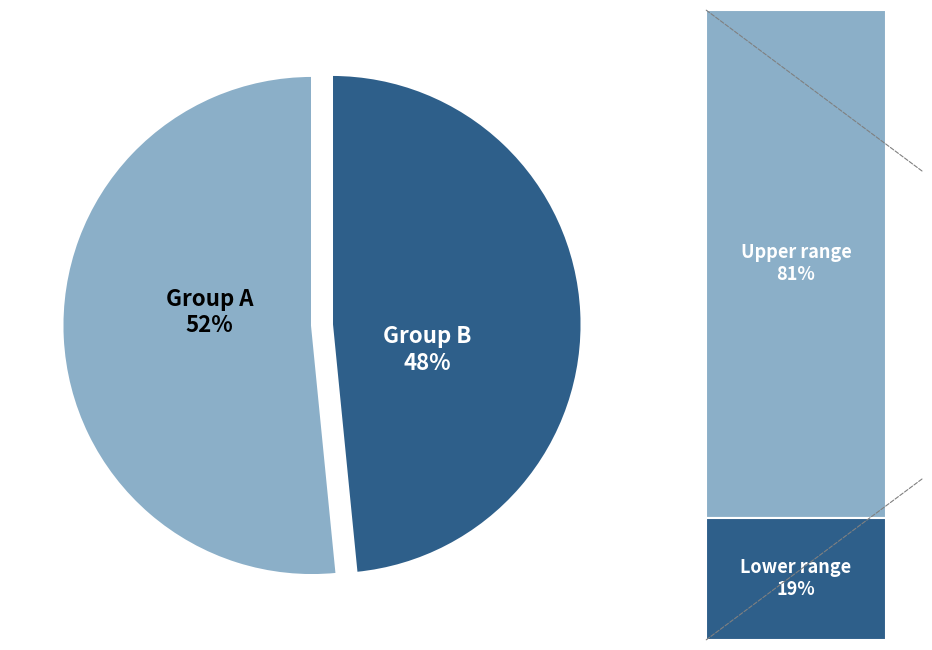

Does any single category account for the majority?

Yes